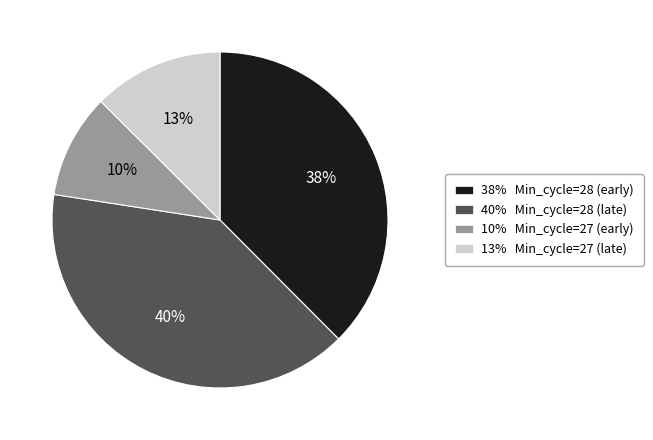

True or false: 40% Min_cycle=28 (late) accounts for 40% of the total.

True